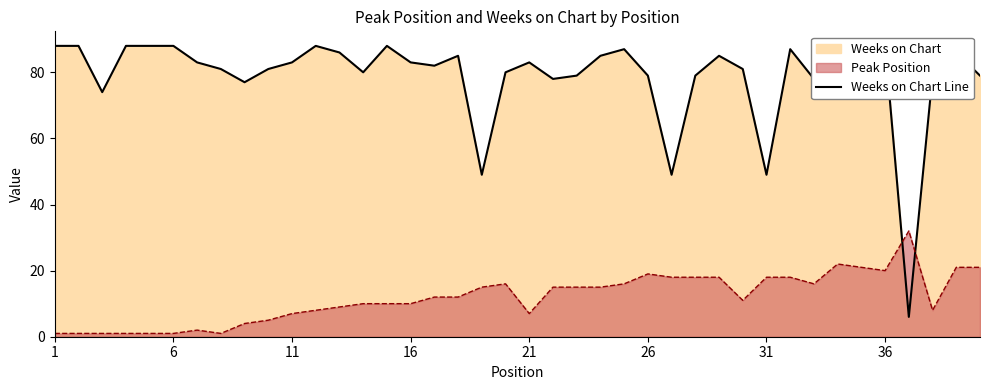

How many points are lower than both their immediate neighbors (excluding endpoints)?

11